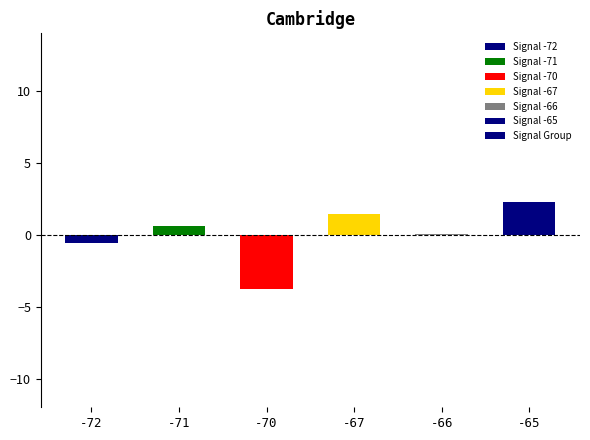

True or false: the data shows 0.1 at -66.

True